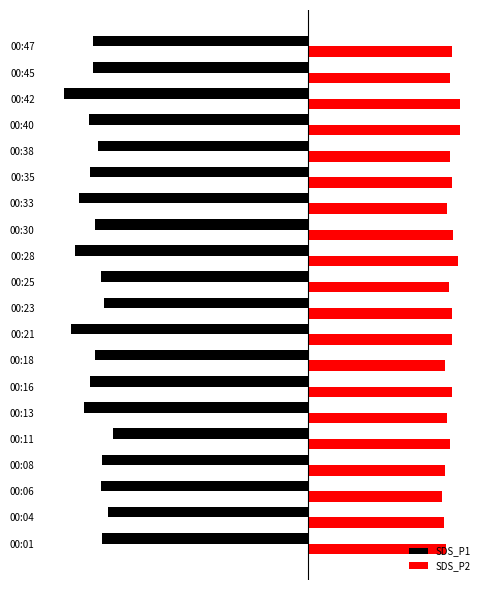

Rank the series by their average value, from highest to lowest.

SDS_P2, SDS_P1